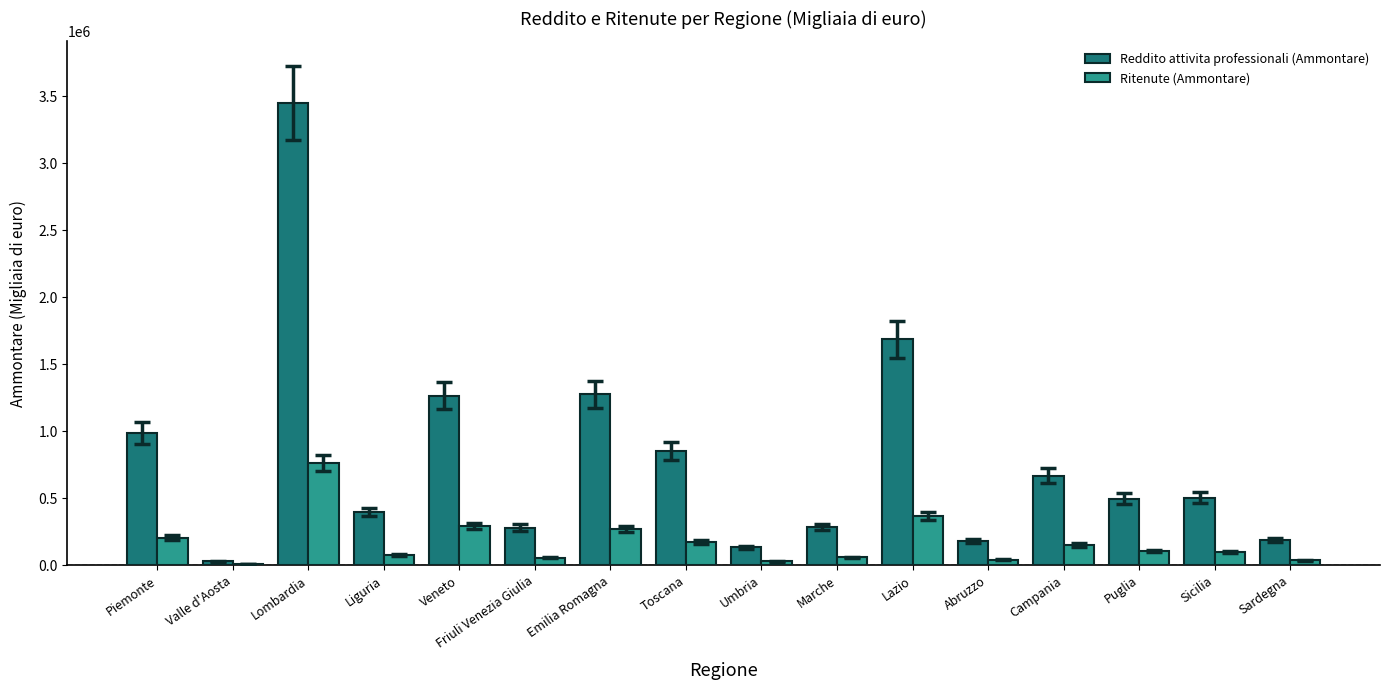

How many distinct data groups are displayed?

2